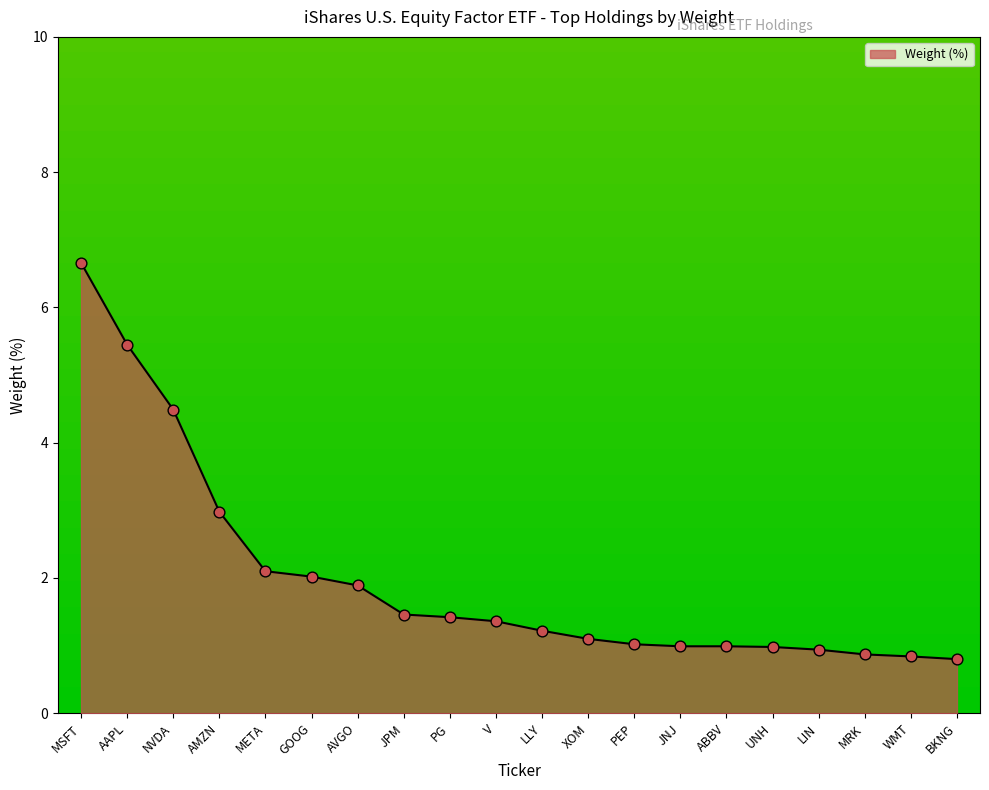

What is the change in value from AVGO to LLY?

-0.7